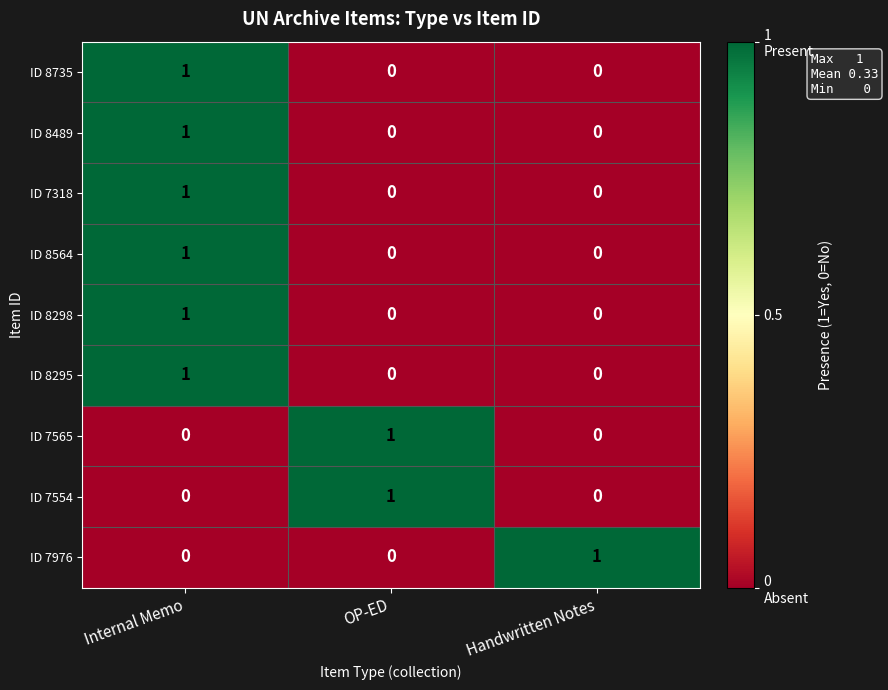

Reading left to right, extract all data points from this chart.

ID 8735: 1	0	0
ID 8489: 1	0	0
ID 7318: 1	0	0
ID 8564: 1	0	0
ID 8298: 1	0	0
ID 8295: 1	0	0
ID 7565: 0	1	0
ID 7554: 0	1	0
ID 7976: 0	0	1